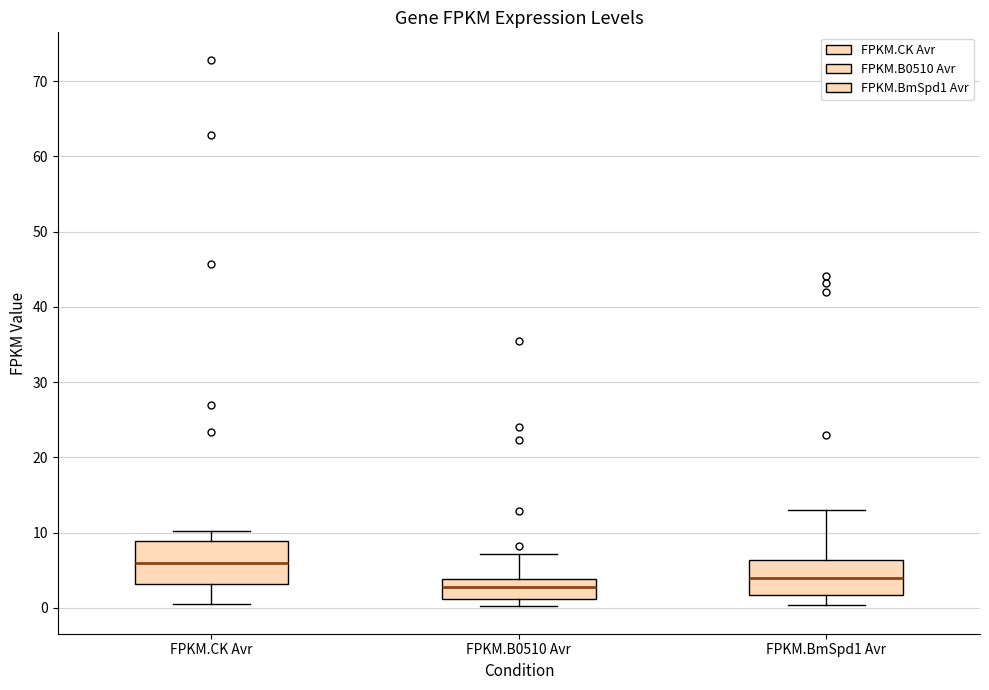

Which box is the tallest, from its lower edge to its upper edge?

FPKM.CK Avr